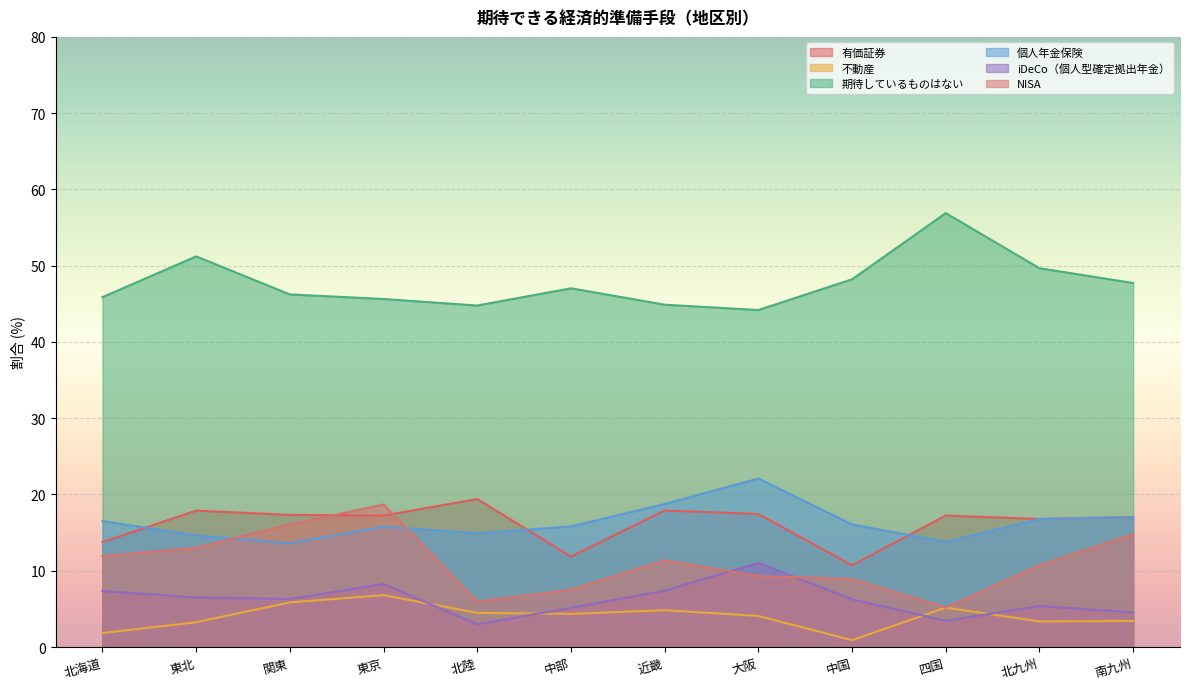

Where does the 個人年金保険 series first go above 16?

北海道